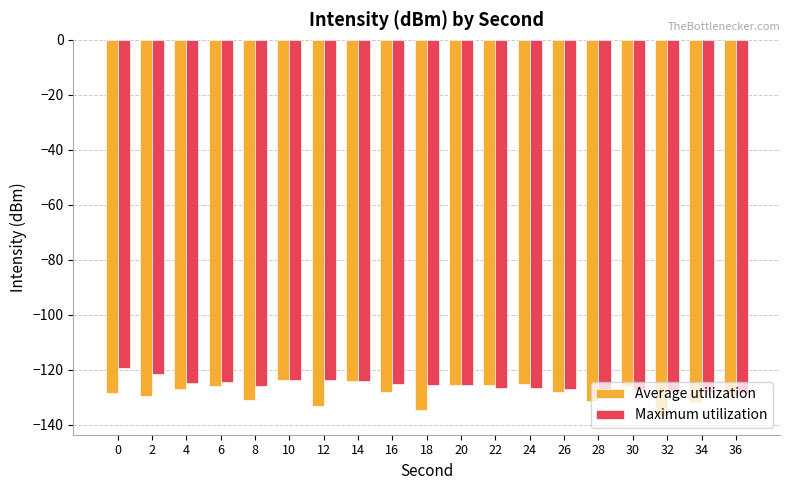

Is the value of Average utilization at 26 greater than the value of Maximum utilization at 18?

No